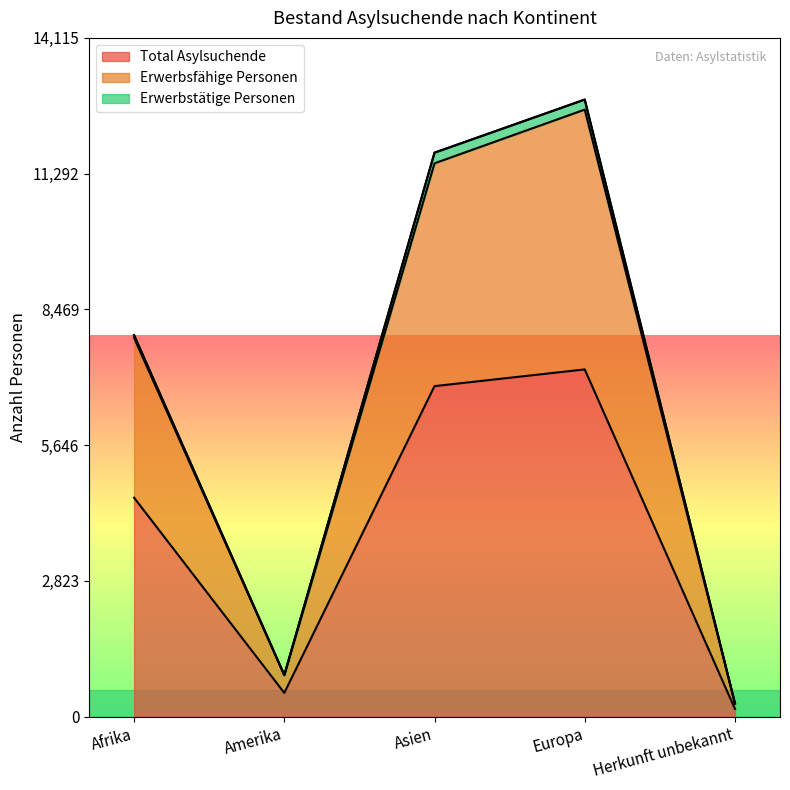

What is the difference between the highest and lowest values at Asien?

4634